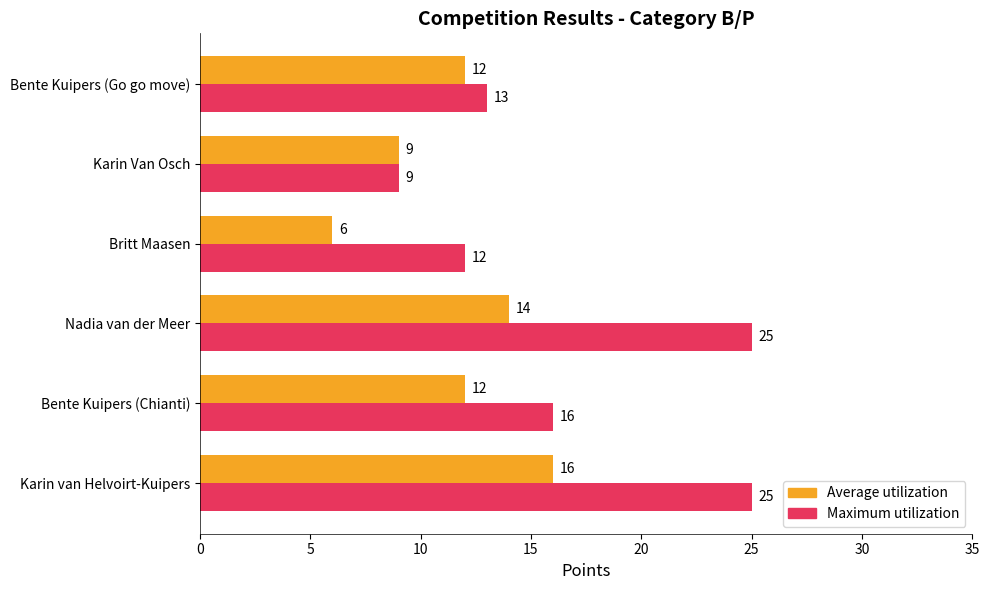

List the series in order of their overall mean, lowest first.

Average utilization, Maximum utilization